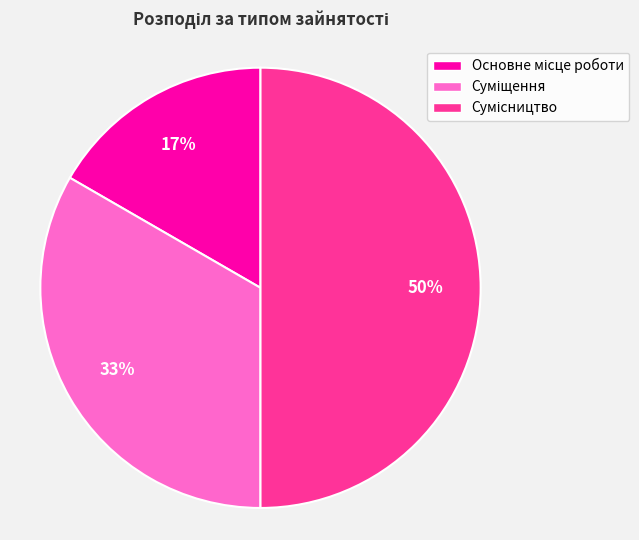

To the nearest percent, what is the average slice percentage?

33%